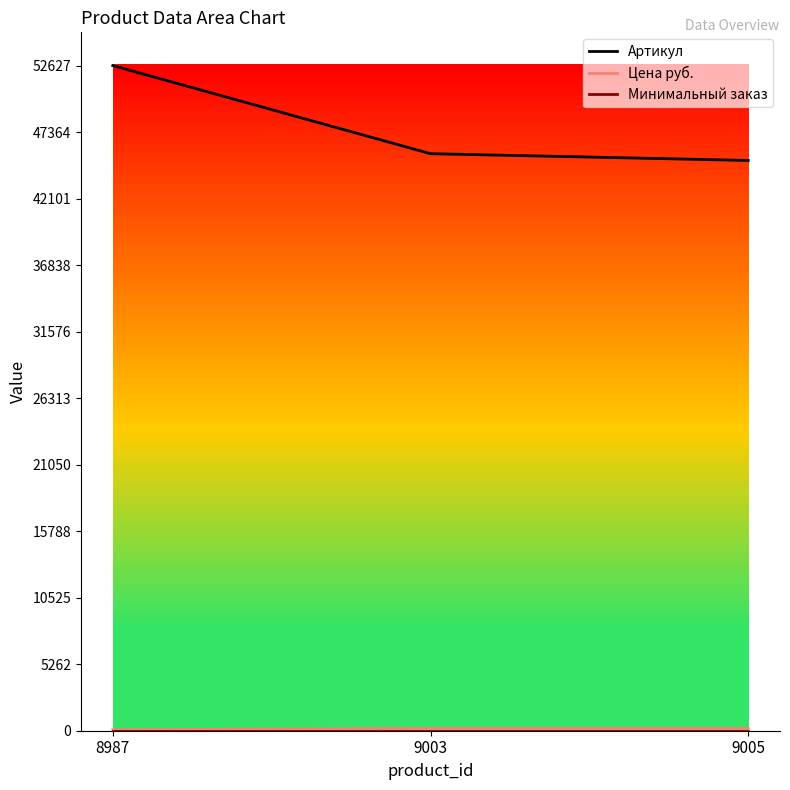

What is the sum of the Артикул values at 9003 and 8987?

98285